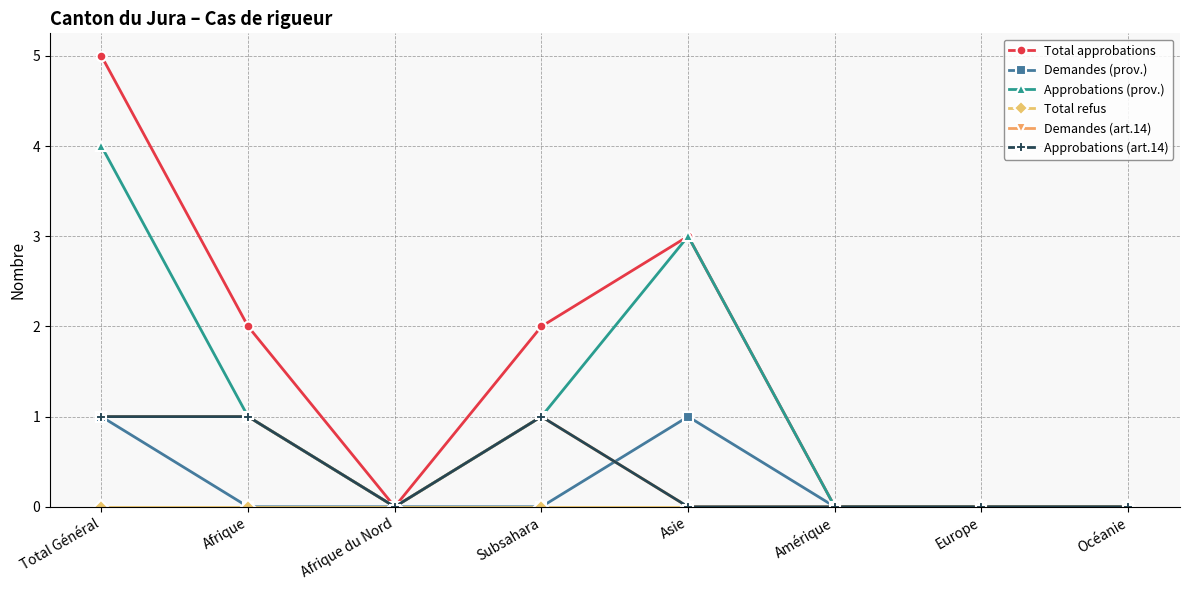

The value of Approbations (prov.) at Amérique is -1. True or false?

False